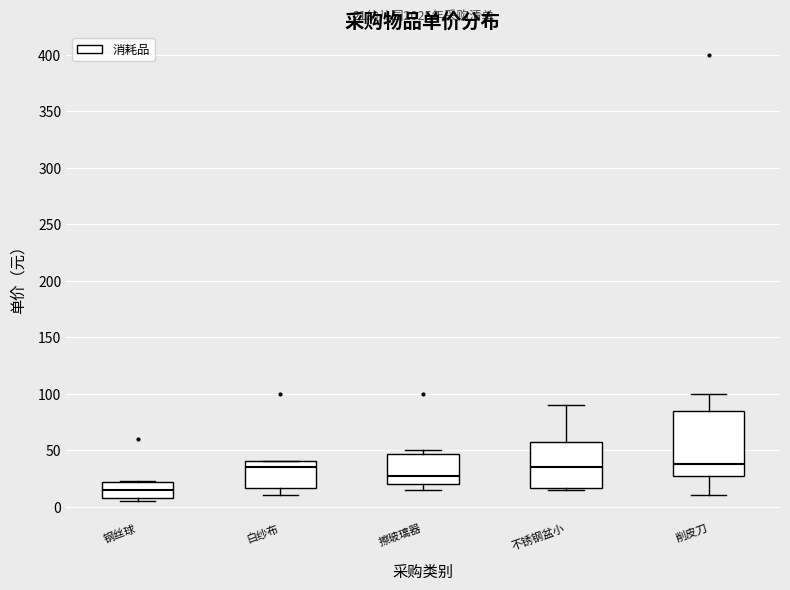

Comparing the boxes themselves (not the whiskers), which one is the tallest?

削皮刀